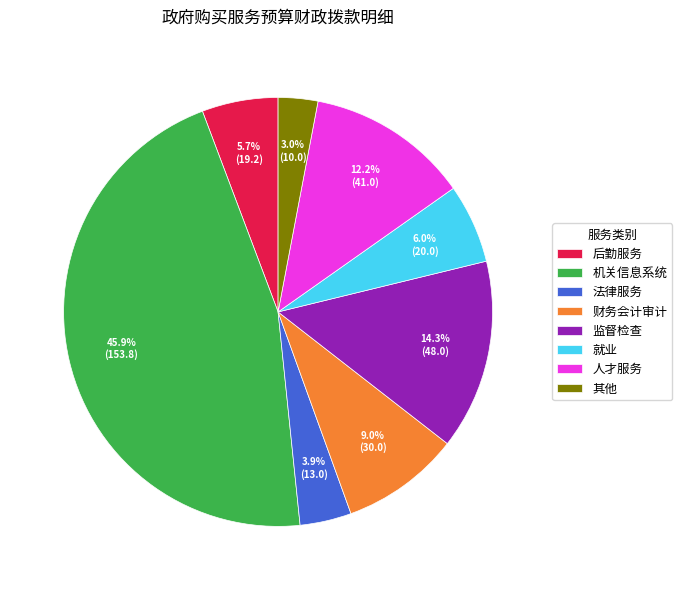

Which has a higher value, 就业 or 机关信息系统?

机关信息系统